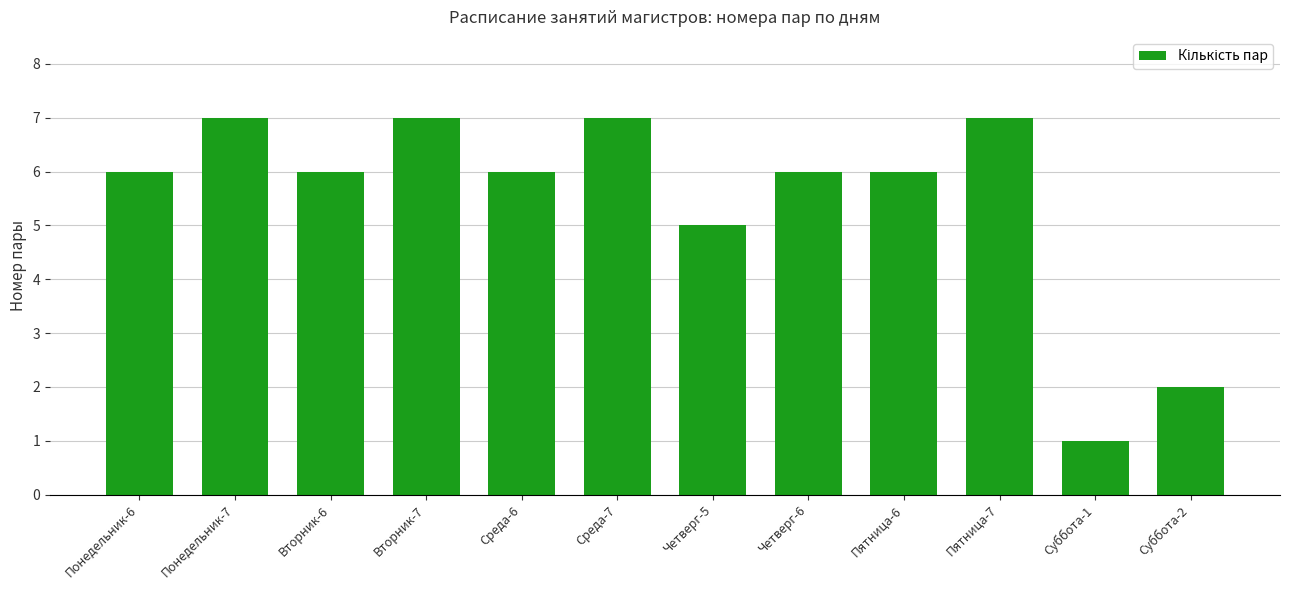

Count the number of categories in the chart.

12